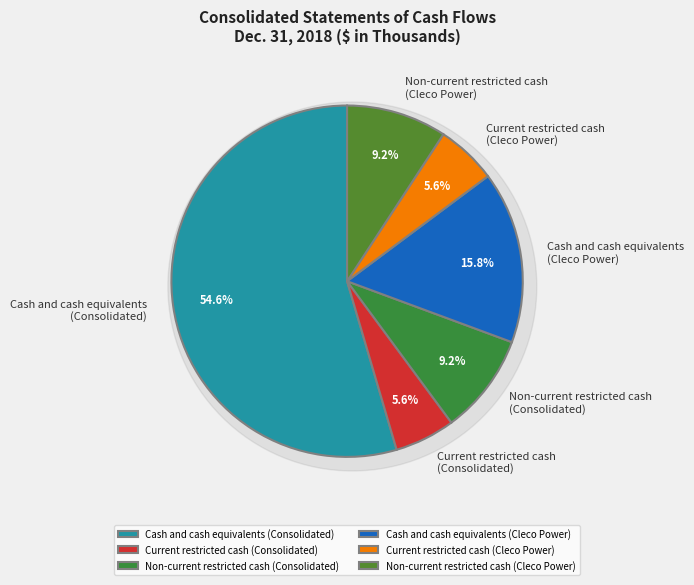

The Cash and cash equivalents
(Consolidated) slice represents 55% of the pie. True or false?

True